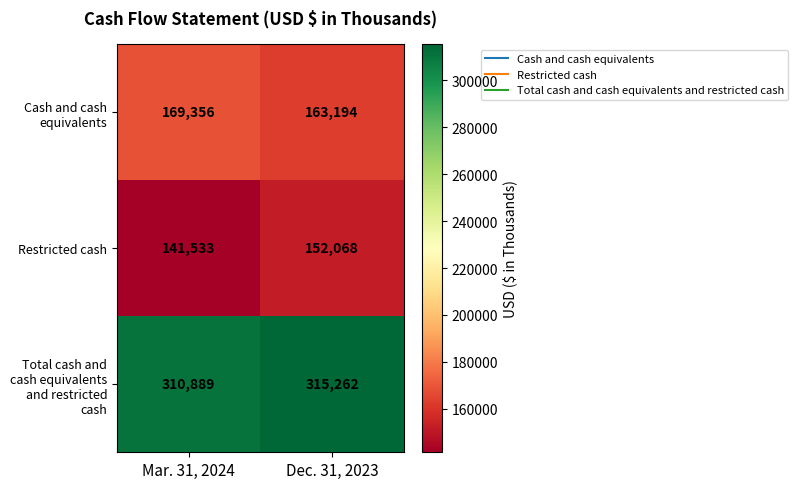

At which category does the chart reach its peak across all series?

Dec. 31, 2023